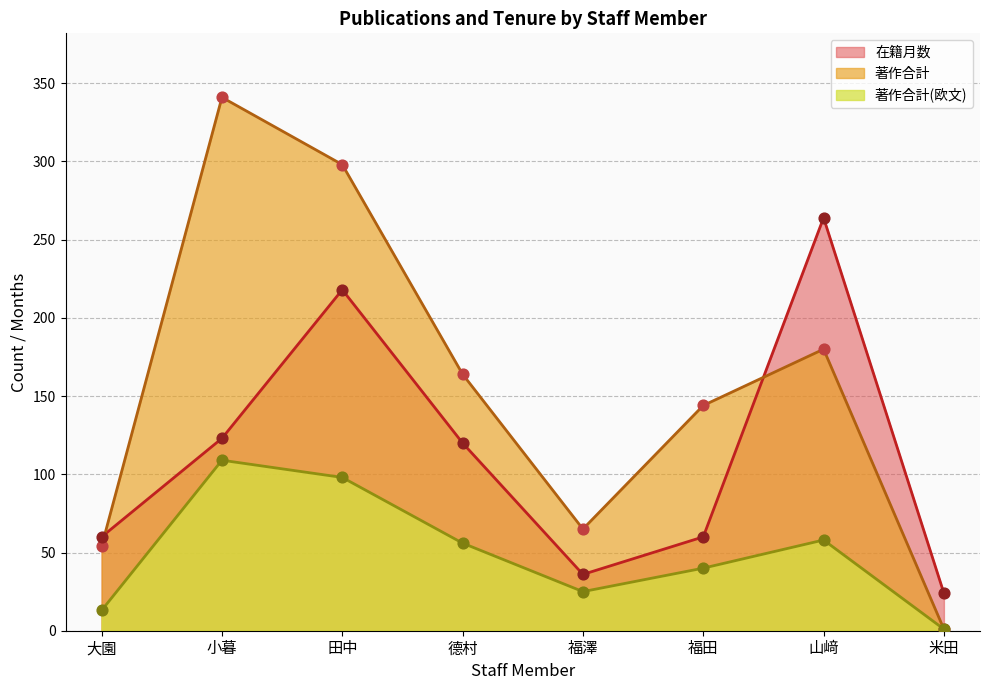

Which series has the largest total across all categories?

著作合計